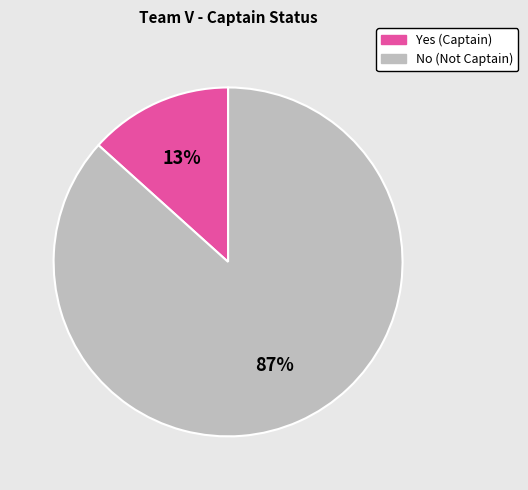

Is it true that Yes is 13% of the pie?

True